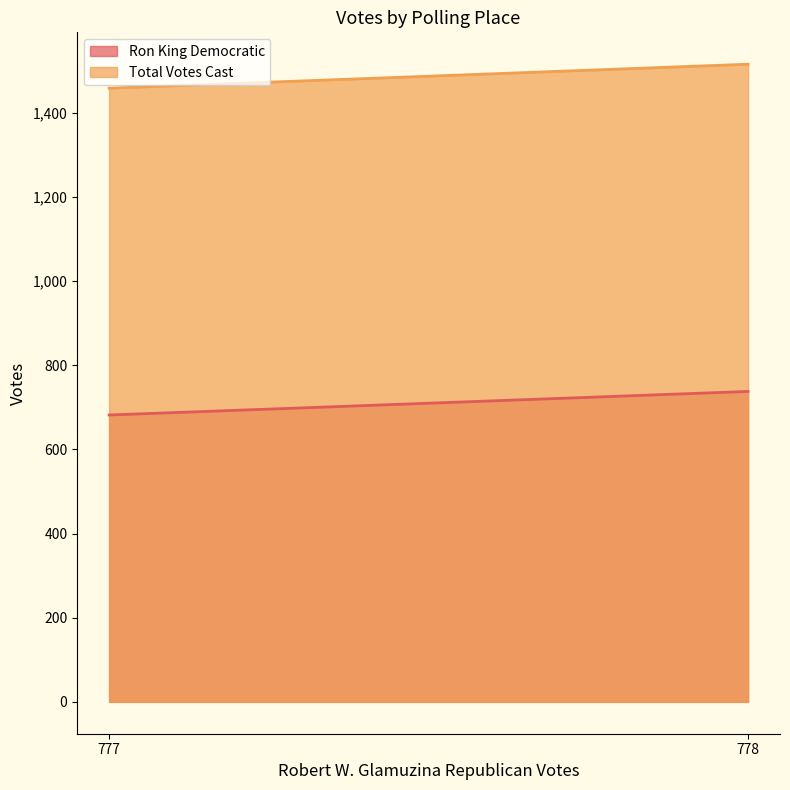

How many series are shown in this chart?

2